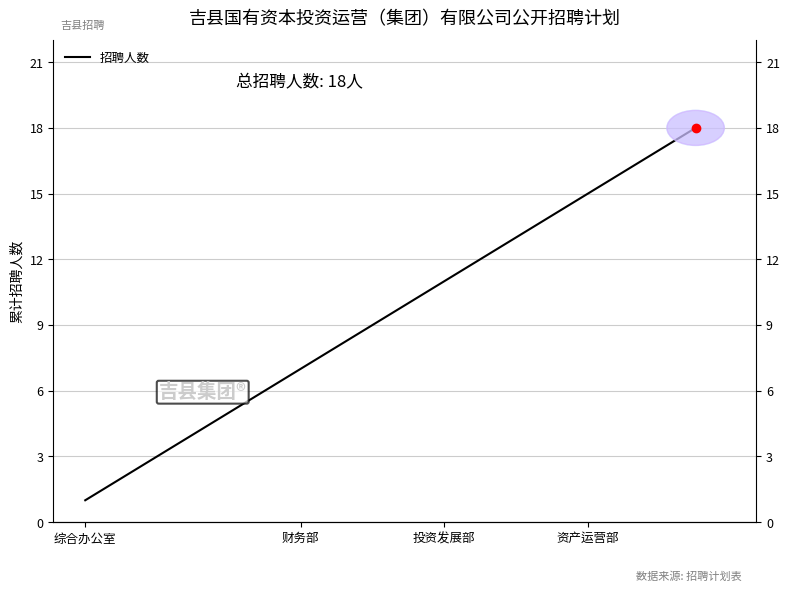

Which has a higher value, 7 or 16?

16